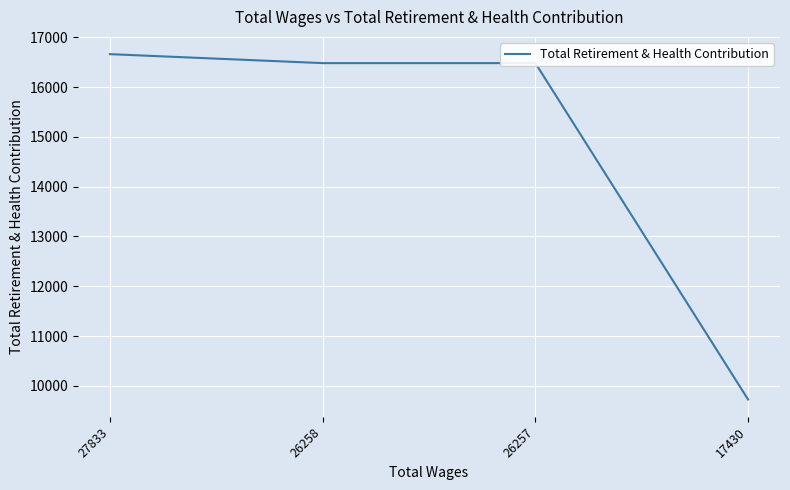

True or false: there are more than 2 points higher than both neighbors.

False